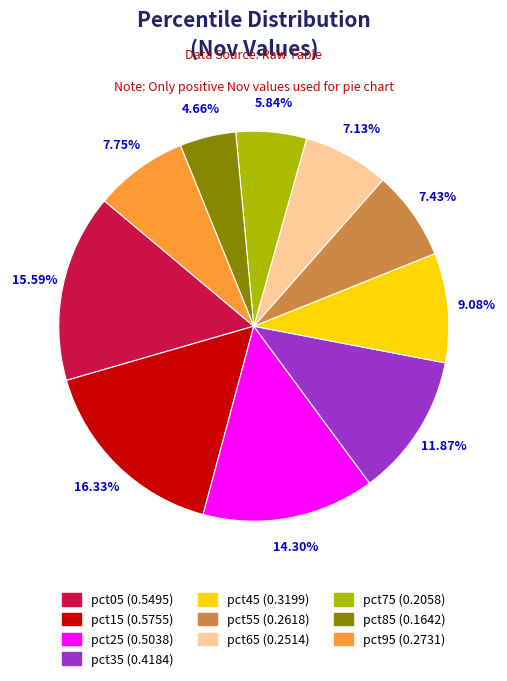

How many slices are in this pie chart?

10